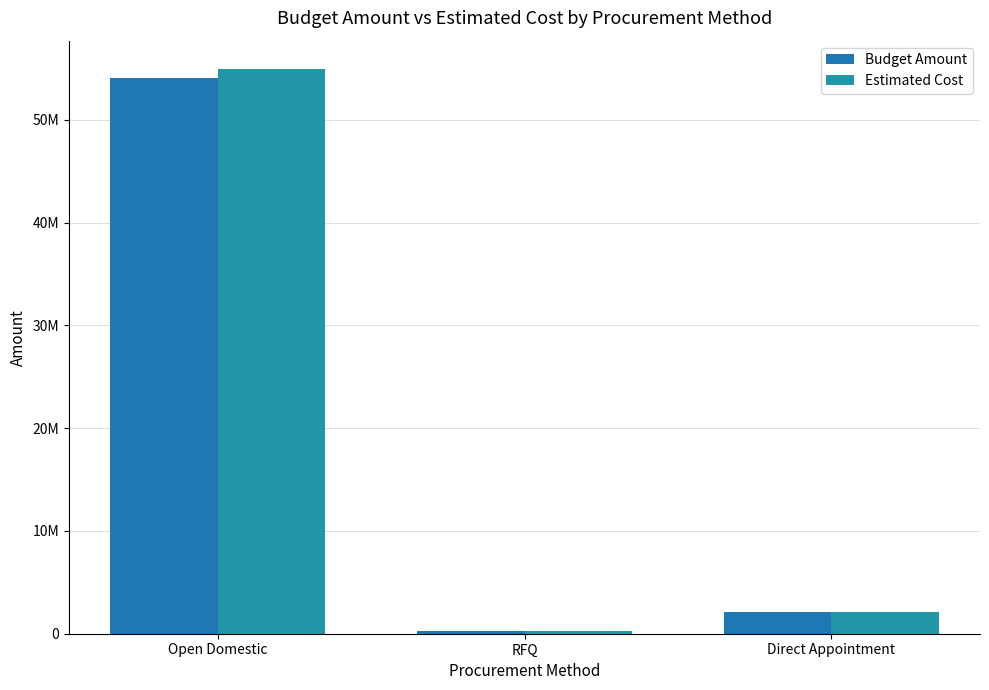

At which category is the sum across all series the highest?

Open Domestic